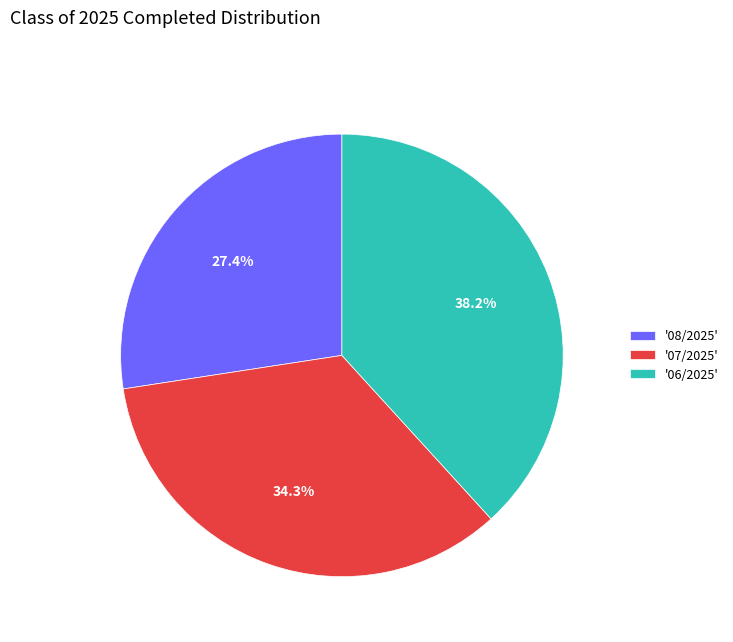

To the nearest percent, what is the average slice percentage?

33%